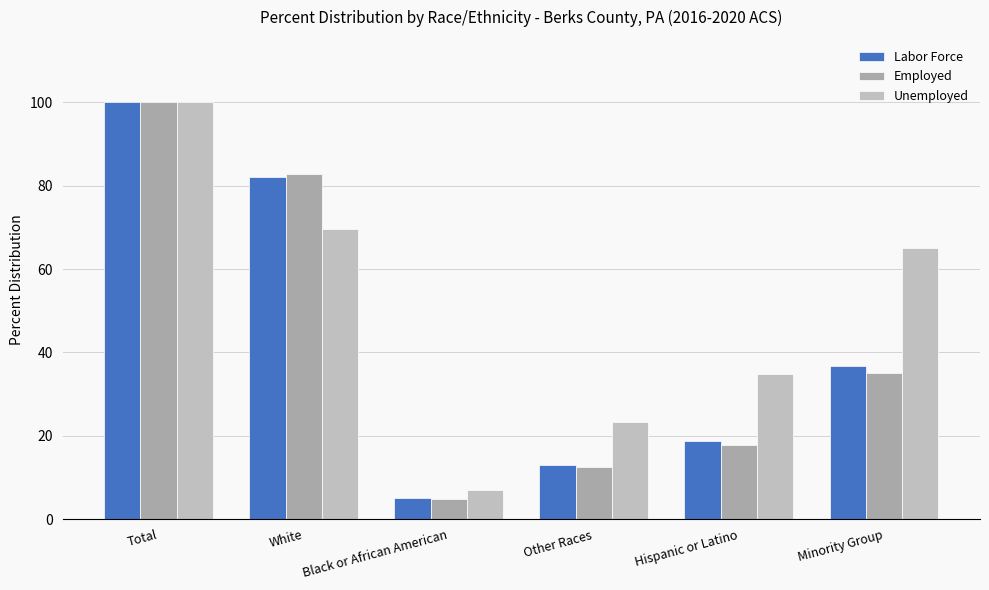

Reading right to left, list all the values displayed in this chart.

Labor Force: 36.7	18.8	13.0	5.0	82.1	100.0
Employed: 35.1	17.8	12.4	4.8	82.8	100.0
Unemployed: 65.0	34.8	23.2	7.1	69.7	100.0